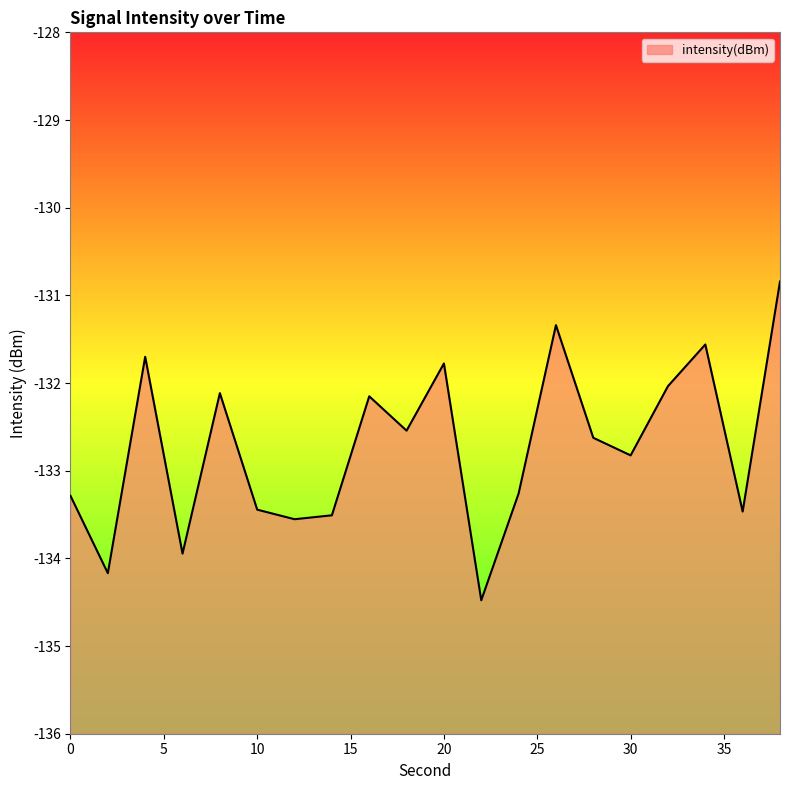

How many categories are shown in the chart?

20